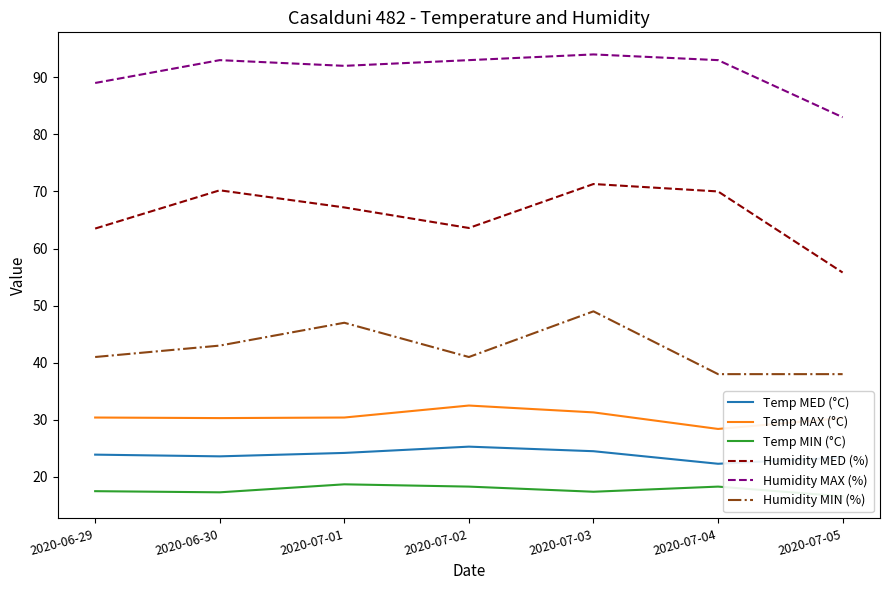

Where is the first local maximum for Humidity MIN (%)?

2020-07-01